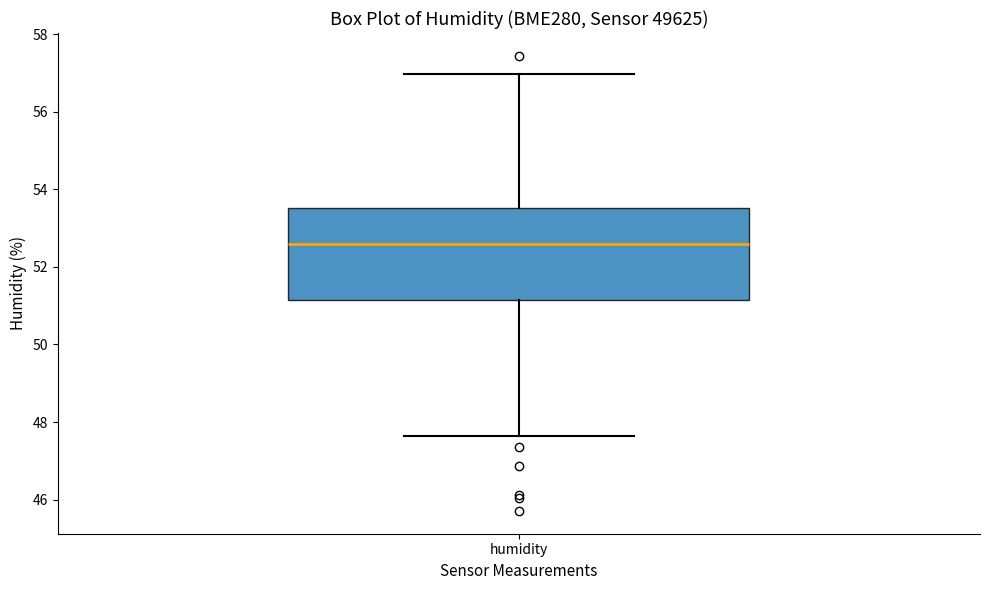

Where does the median line of the box for humidity sit on the y-axis? The values are not printed on the chart, so give them approximately, as read against the axis.

52.6